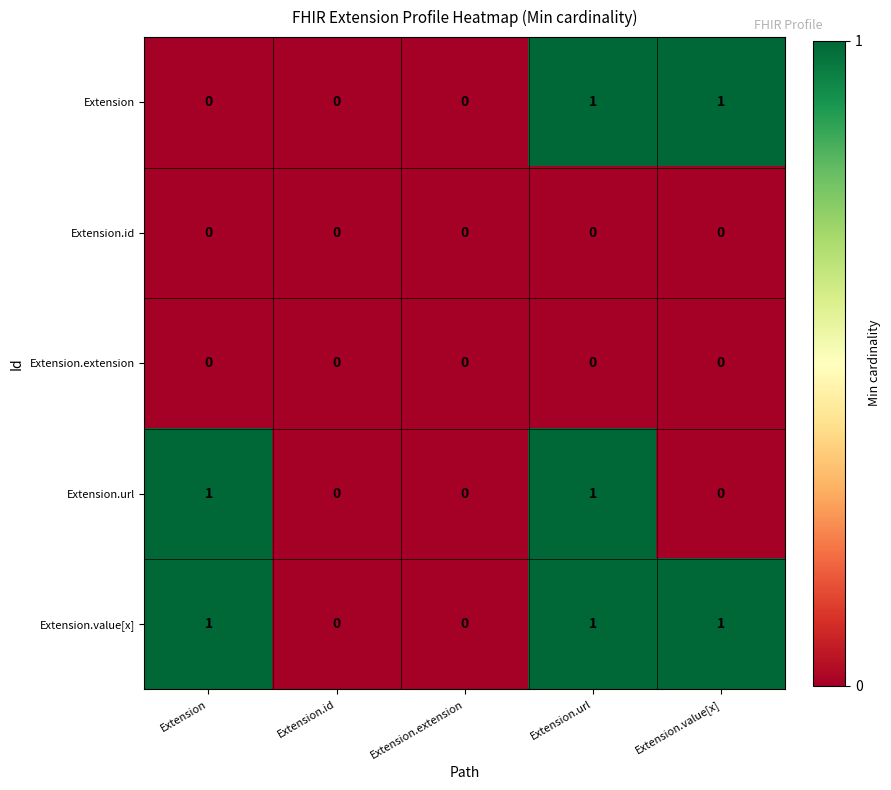

Which series changed the most between Extension and Extension.url?

Extension